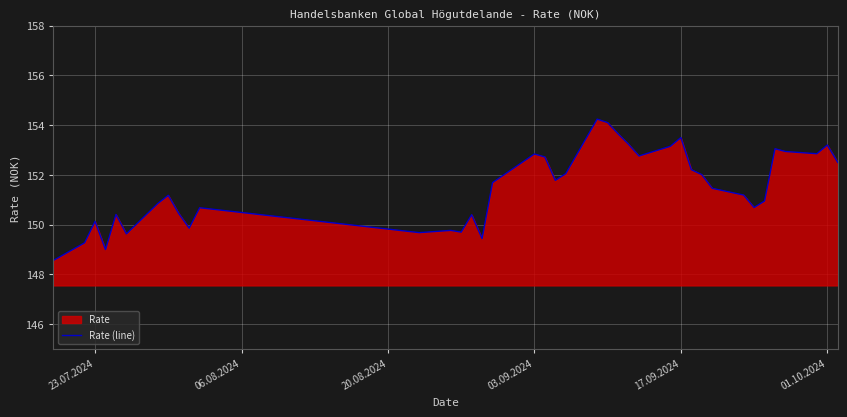

Reading left to right, transcribe all the data shown in this chart.

148.6	149.3	150.1	149.0	150.4	149.6	150.8	151.2	150.4	149.9	150.7	149.7	149.8	149.7	150.4	149.4	151.7	152.8	152.7	151.8	152.1	154.2	154.1	153.7	153.2	152.8	153.2	153.5	152.2	152.0	151.5	151.2	150.7	150.9	153.1	152.9	152.8	153.2	152.5